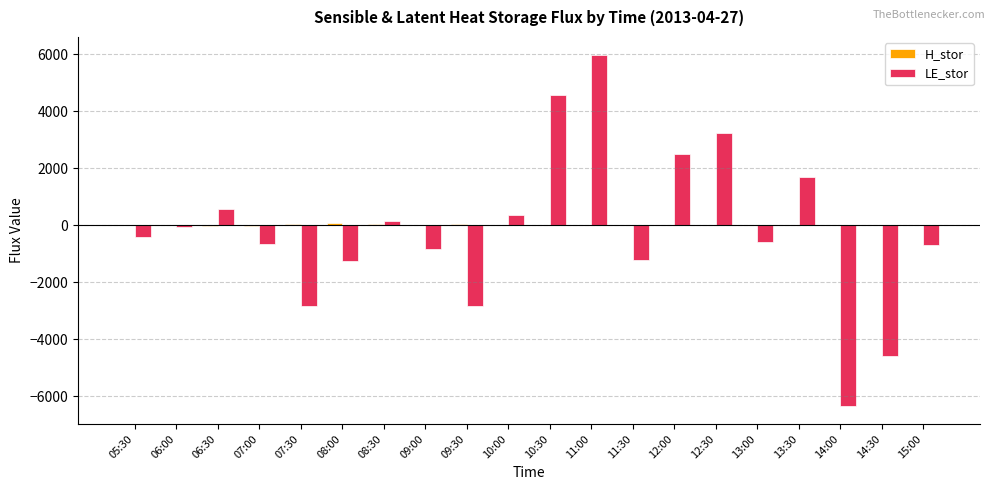

Is it true that LE_stor equals -6359.1 at 14:00?

True